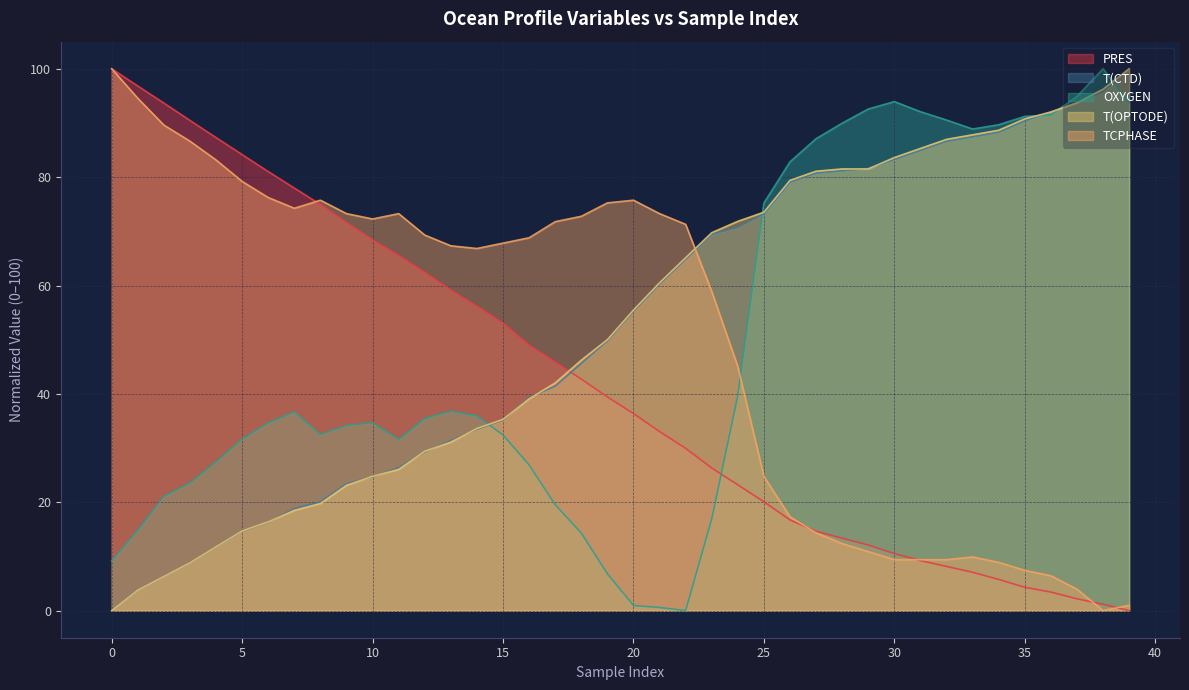

At which label does OXYGEN reach its peak?

38